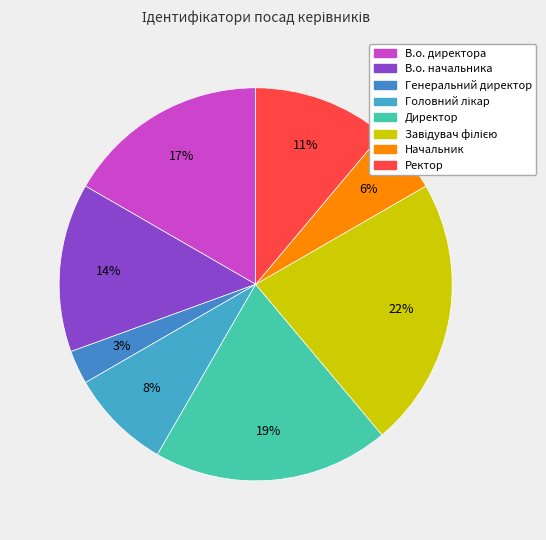

Rank the categories by value from lowest to highest.

Генеральний директор, Начальник, Головний лікар, Ректор, В.о. начальника, В.о. директора, Директор, Завідувач філією